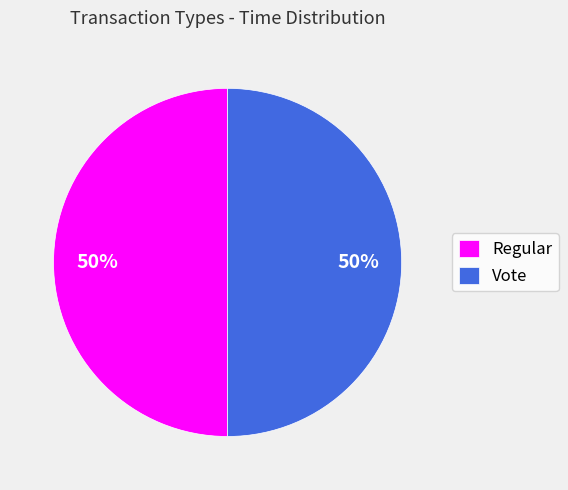

Is the sum of Regular and Vote greater than half?

Yes